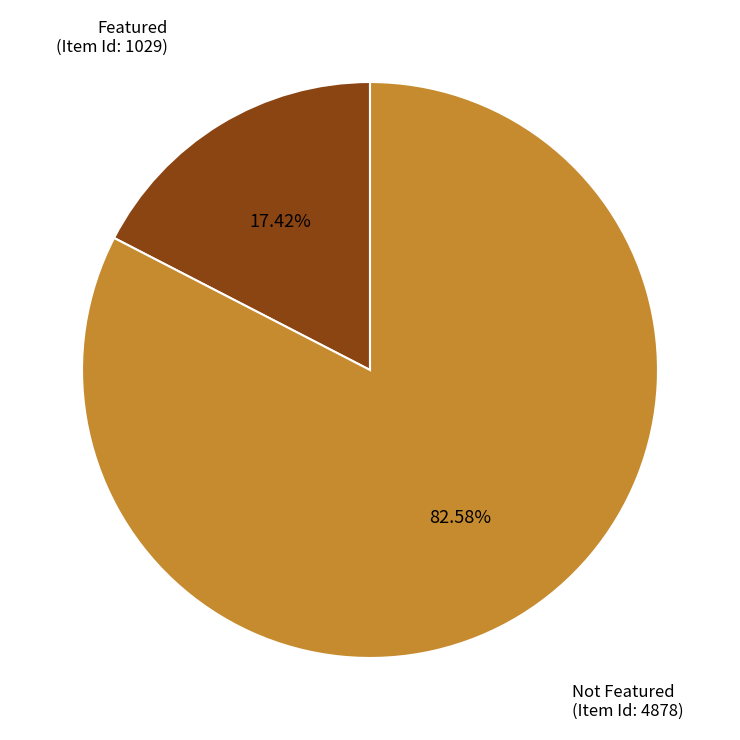

Does any single category account for the majority?

Yes